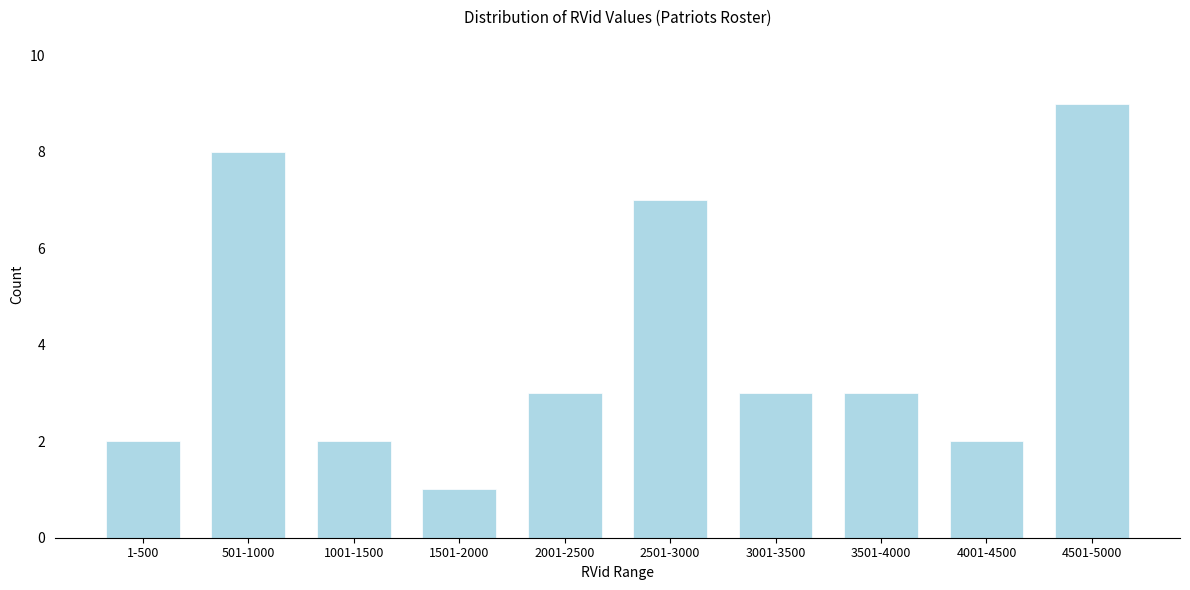

Reading left to right, what are all the values shown in this chart?

2	8	2	1	3	7	3	3	2	9